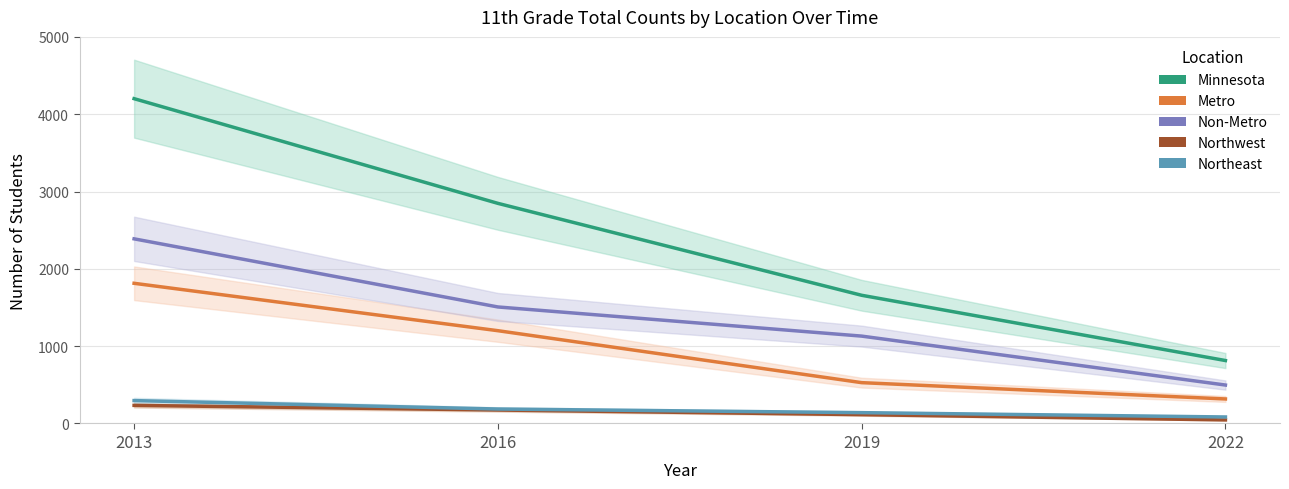

What is the average value of the Northwest series?

142